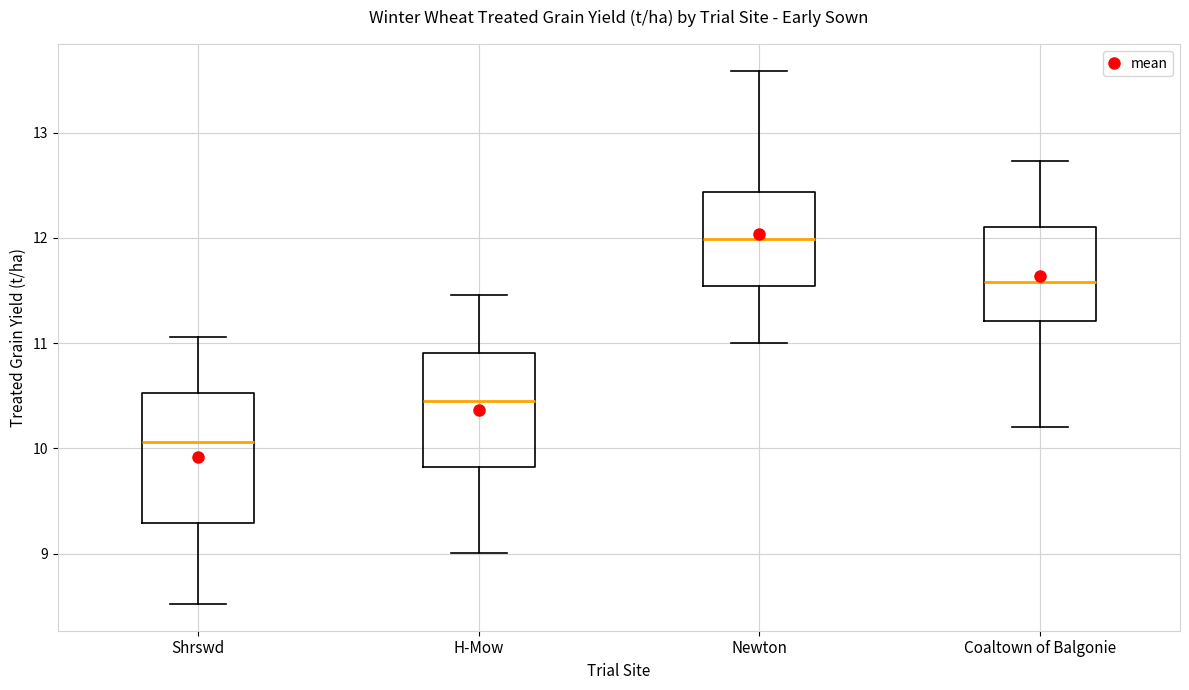

Reading left to right, read every box against the y-axis: the position of its median line, the range the box covers, and the ends of its whiskers. The values are not printed on the chart, so give them approximately, as read against the axis.

Shrswd: median 10.1, box 9.3 to 10.5, whiskers 8.5 to 11.1
H-Mow: median 10.5, box 9.8 to 10.9, whiskers 9.0 to 11.5
Newton: median 12.0, box 11.5 to 12.4, whiskers 11.0 to 13.6
Coaltown of Balgonie: median 11.6, box 11.2 to 12.1, whiskers 10.2 to 12.7